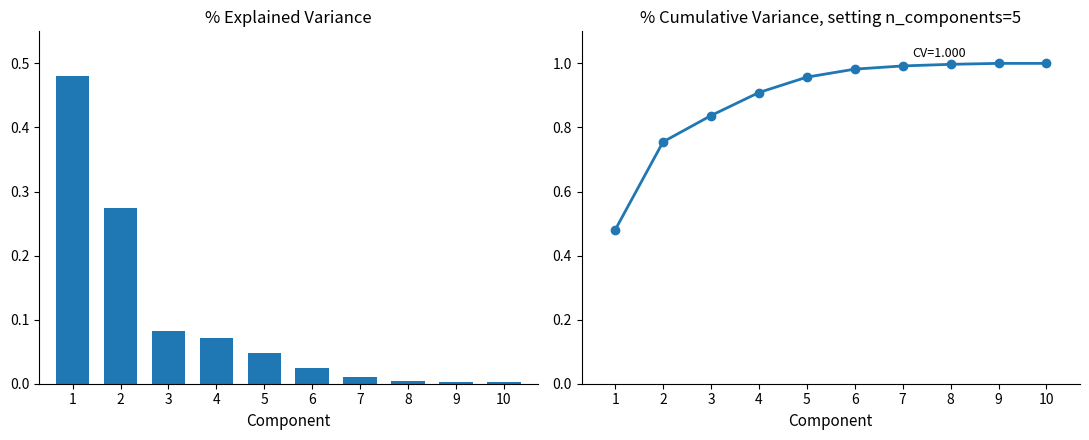

What is the value of the % Cumulative Variance bar at the 3rd from the left?

0.8